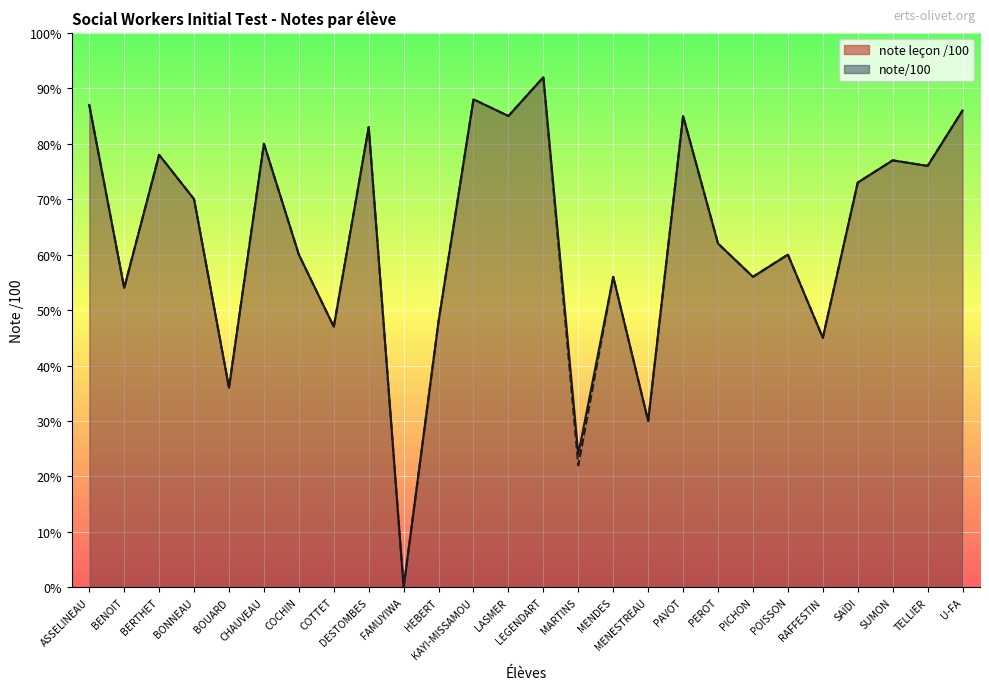

What is the total value across all series at MENDES?

112